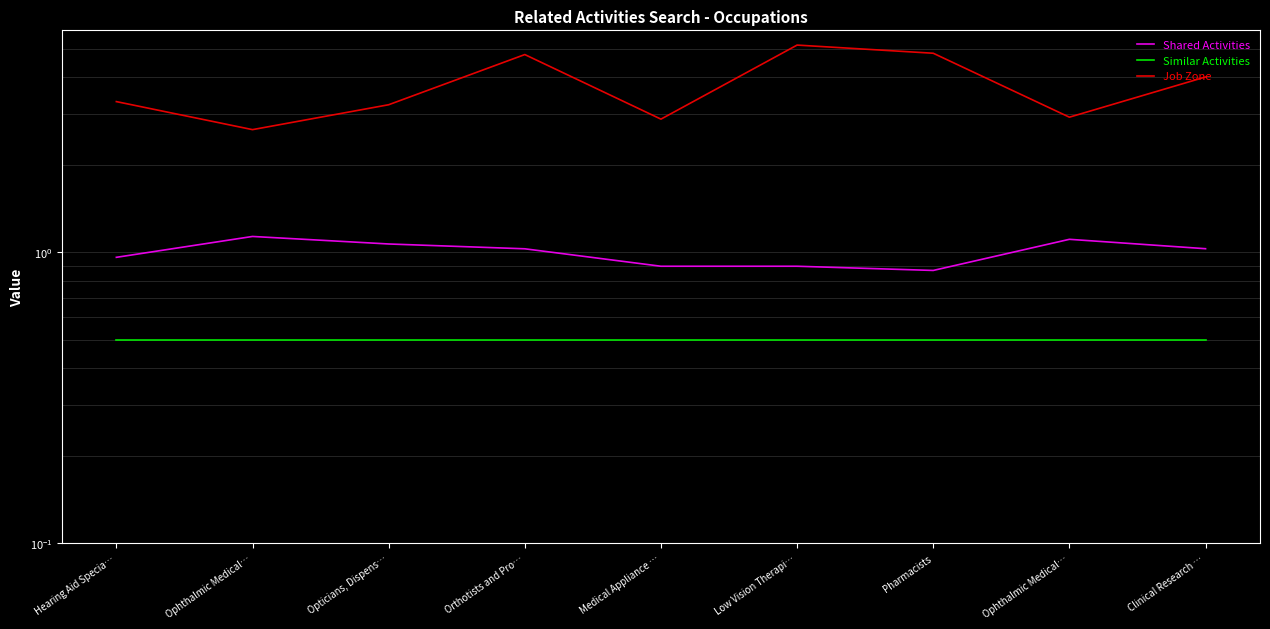

How many lines are shown in the chart?

3